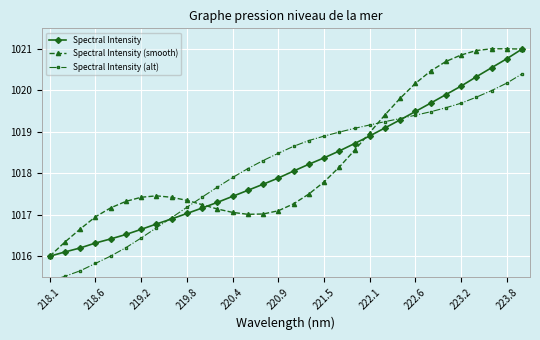

Count the number of data series in this chart.

3